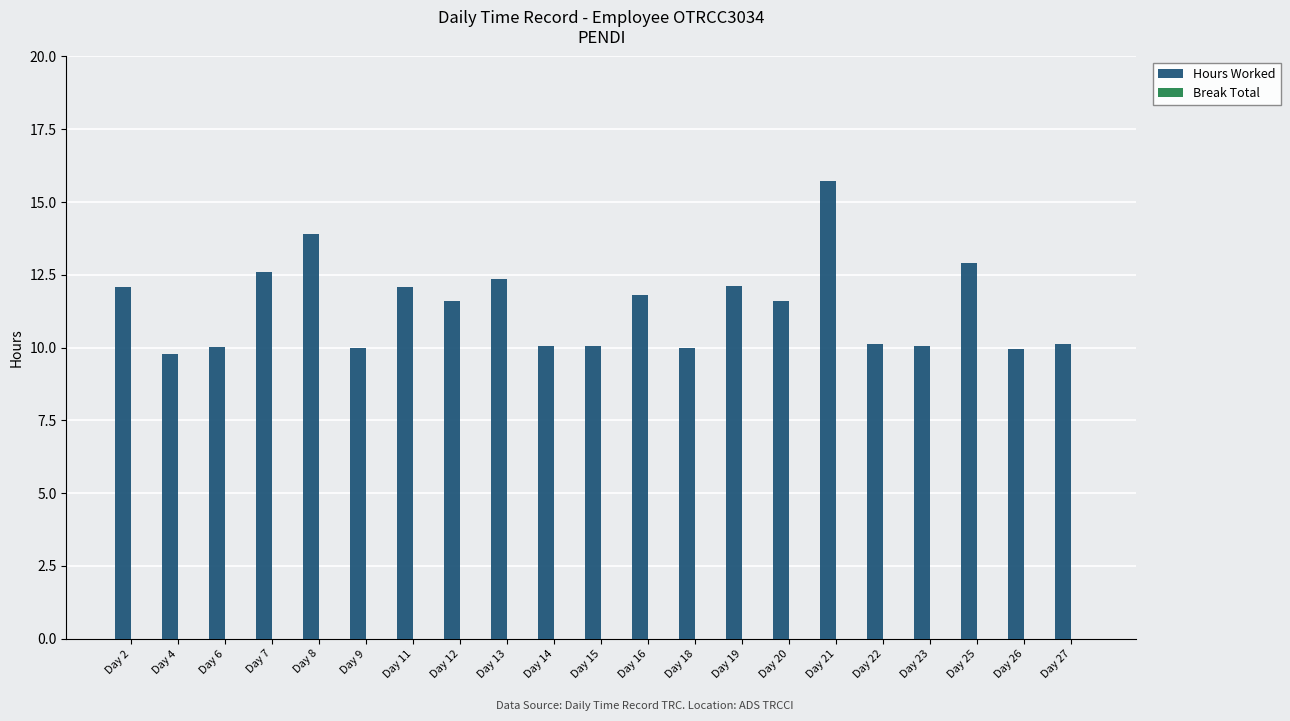

What is the change in value from Day 25 to Day 27?

-2.8